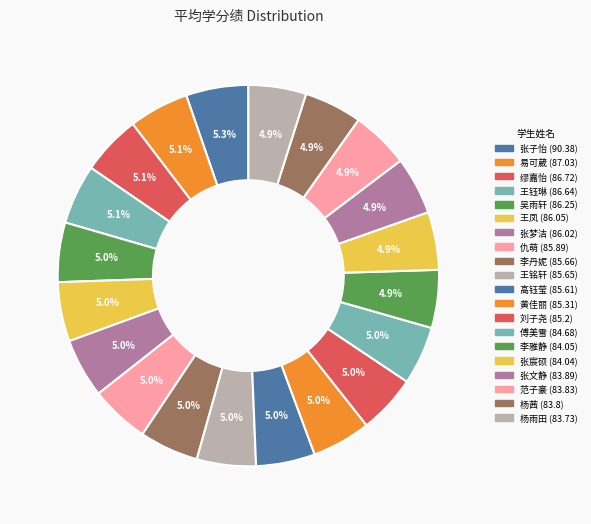

True or false: 高钰莹 accounts for 1% of the total.

False